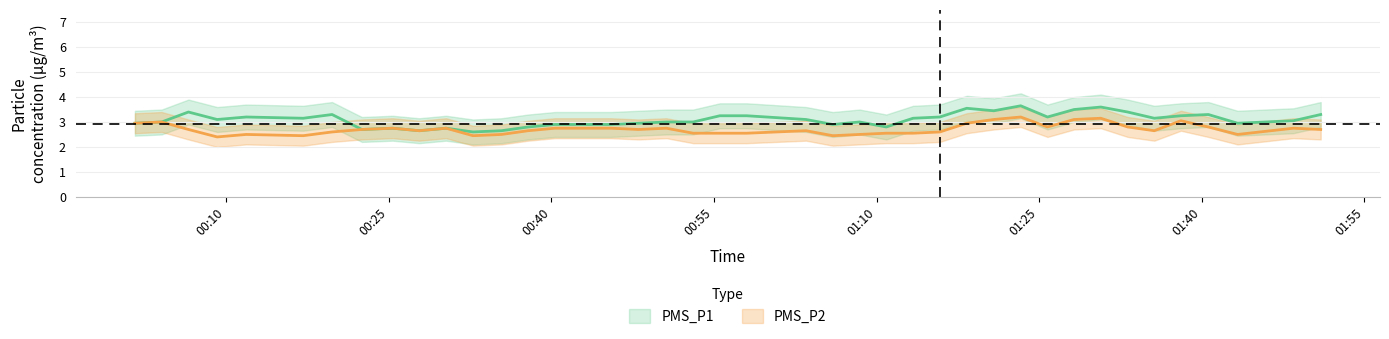

How many series are shown in this chart?

2